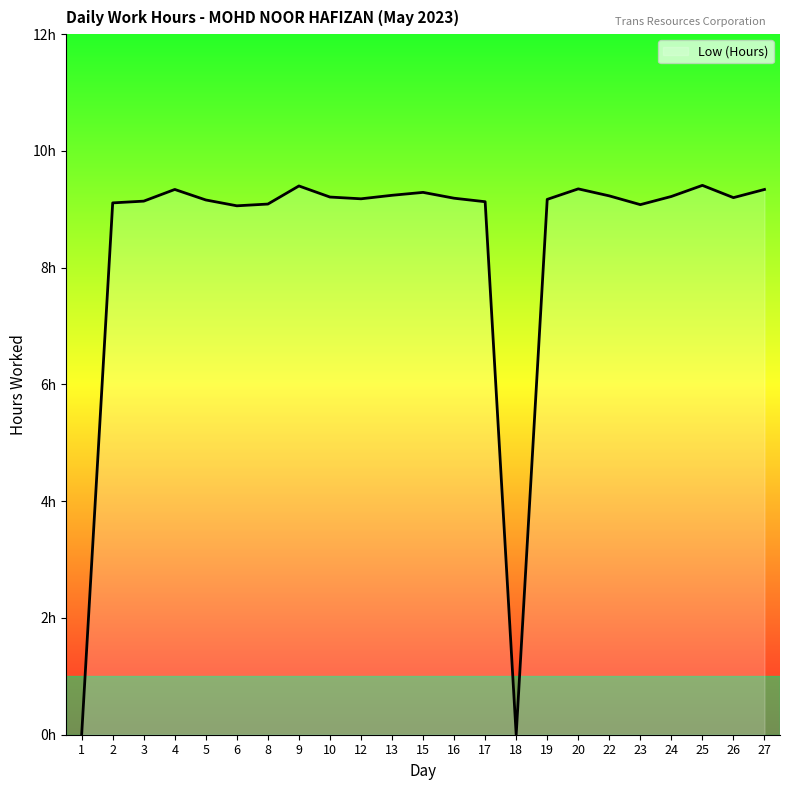

Is this an area chart (filled region under the line)?

Yes